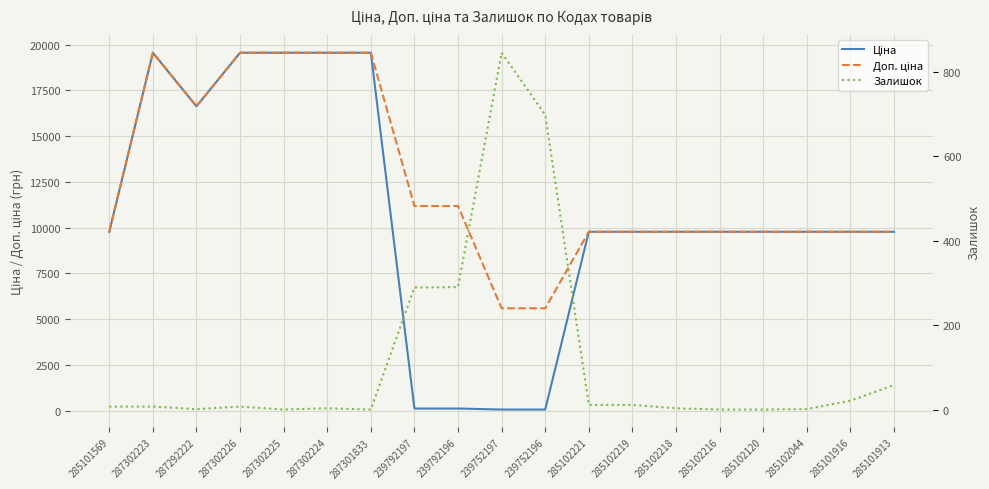

Which series has the widest spread of values?

Ціна